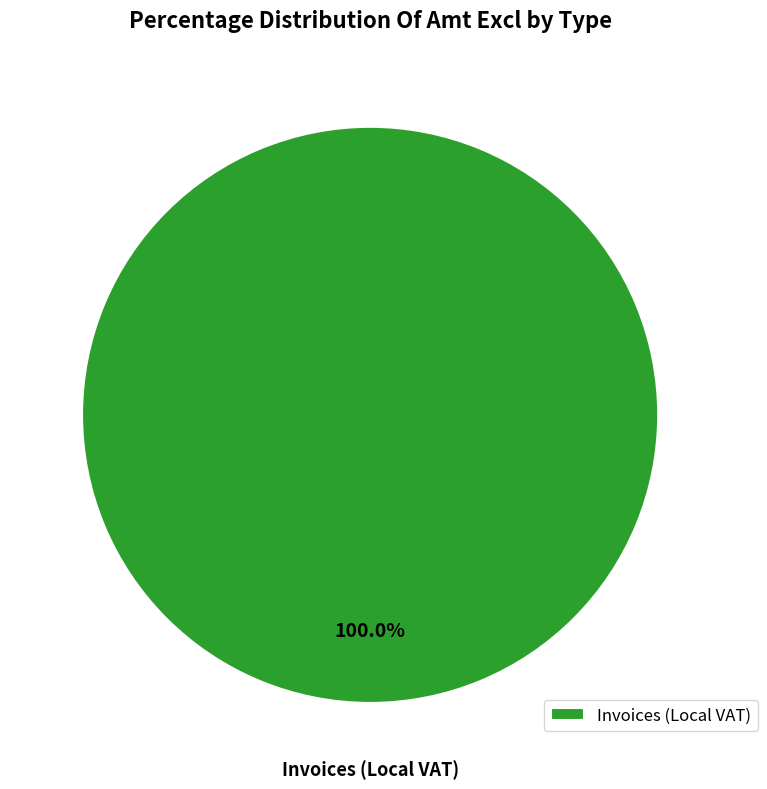

How many segments does this pie chart have?

1